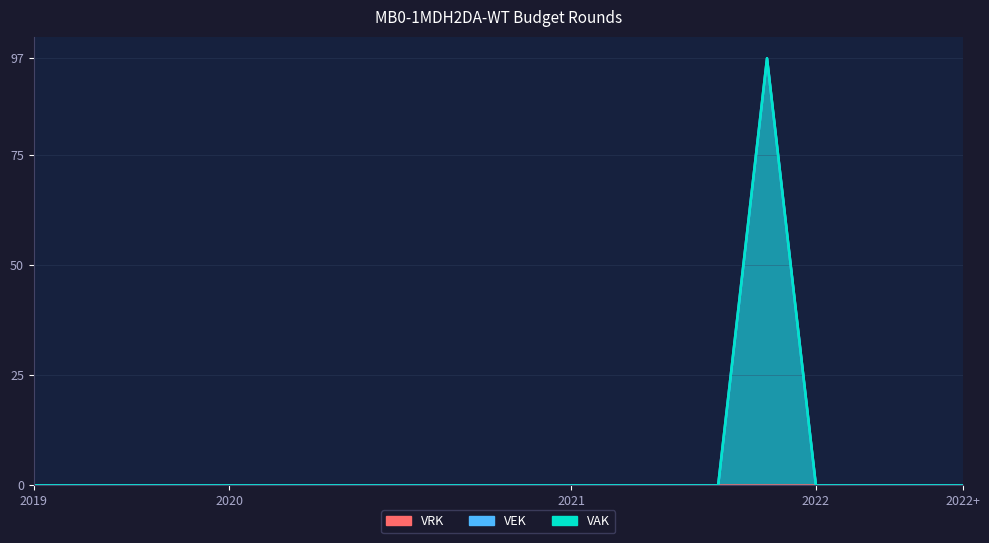

True or false: VEK and VAK intersect in this chart.

False